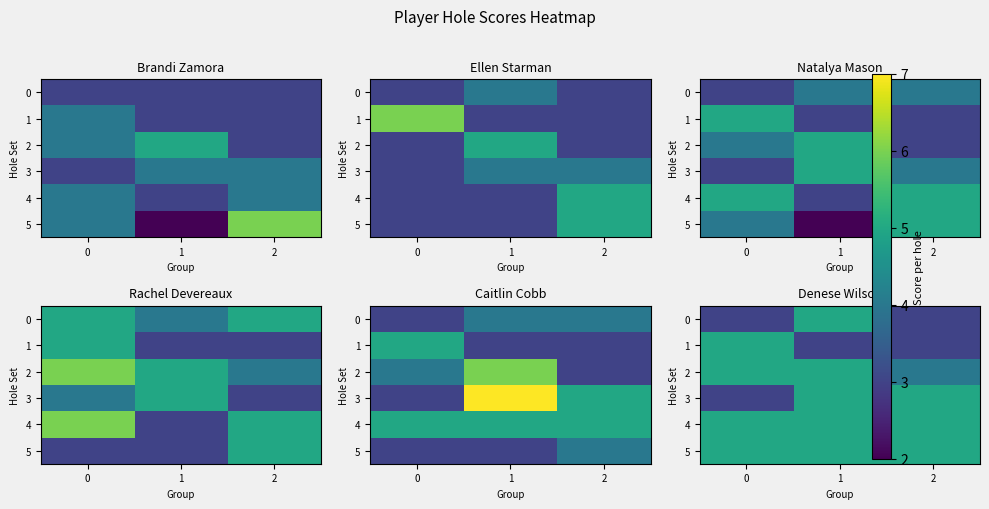

True or false: row_3 has a value of 3 at 0.

True